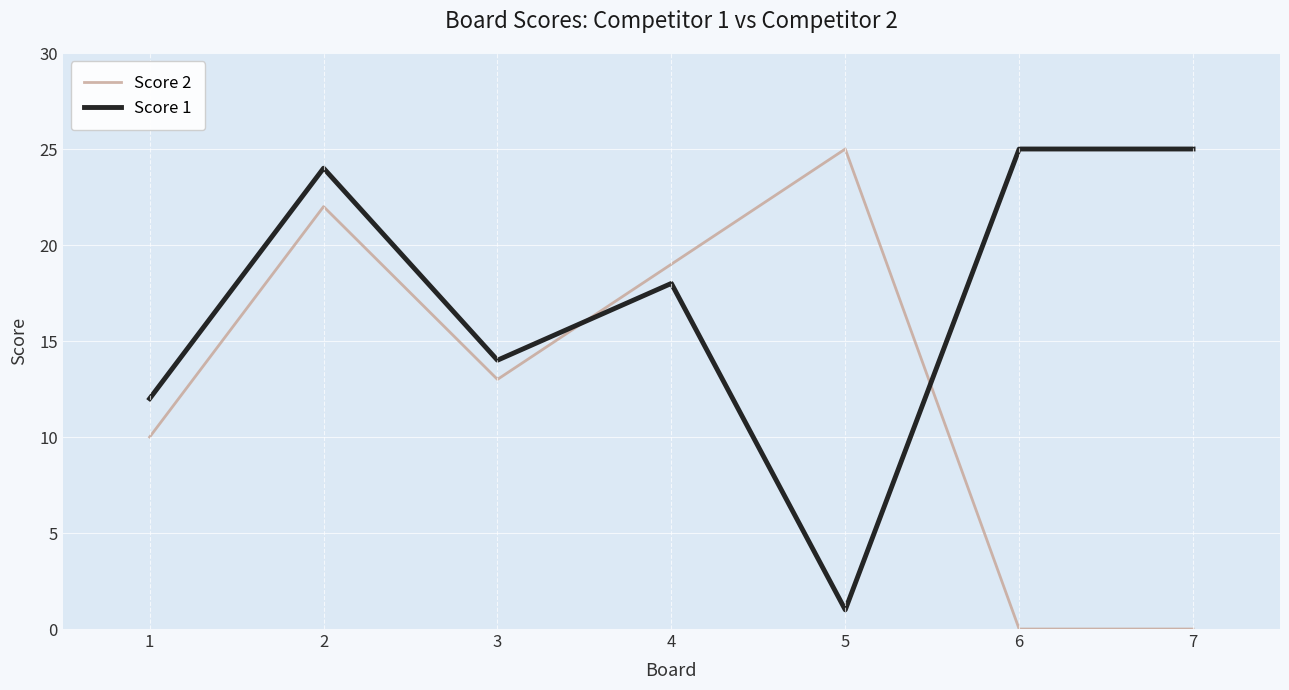

Reading left to right, list all the values displayed in this chart.

Score 2: 1=10	2=22	3=13	4=19	5=25	6=0	7=0
Score 1: 1=12	2=24	3=14	4=18	5=1	6=25	7=25